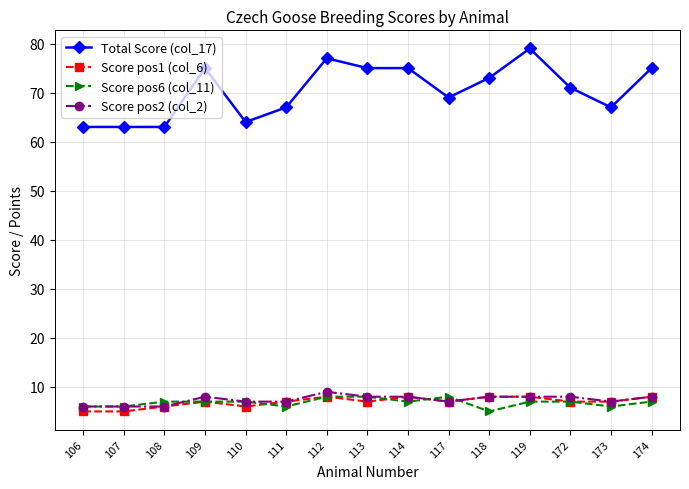

Reading left to right, list all the values displayed in this chart.

Total Score (col_17): 63	63	63	75	64	67	77	75	75	69	73	79	71	67	75
Score pos1 (col_6): 5	5	6	7	6	7	8	7	8	7	8	8	7	7	8
Score pos6 (col_11): 6	6	7	7	7	6	8	8	7	8	5	7	7	6	7
Score pos2 (col_2): 6	6	6	8	7	7	9	8	8	7	8	8	8	7	8